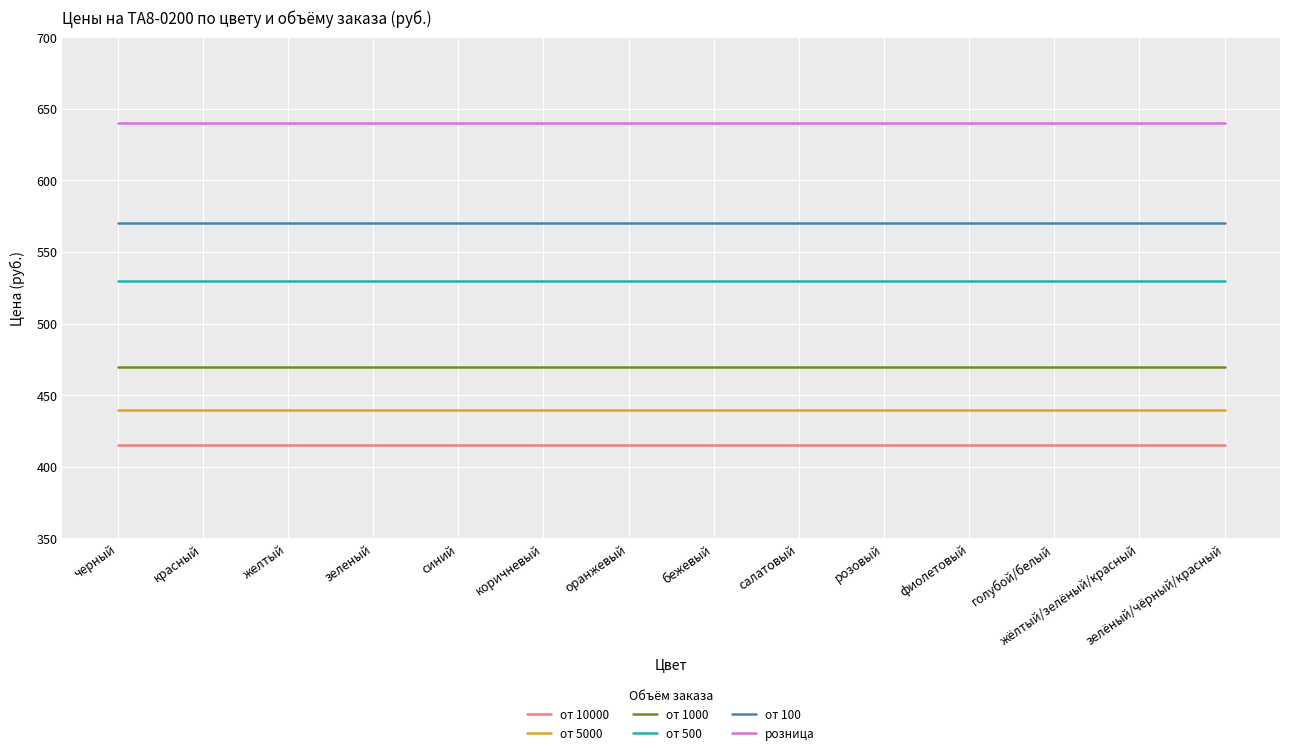

What is the spread (max minus min) of values at зелёный/чёрный/красный?

225